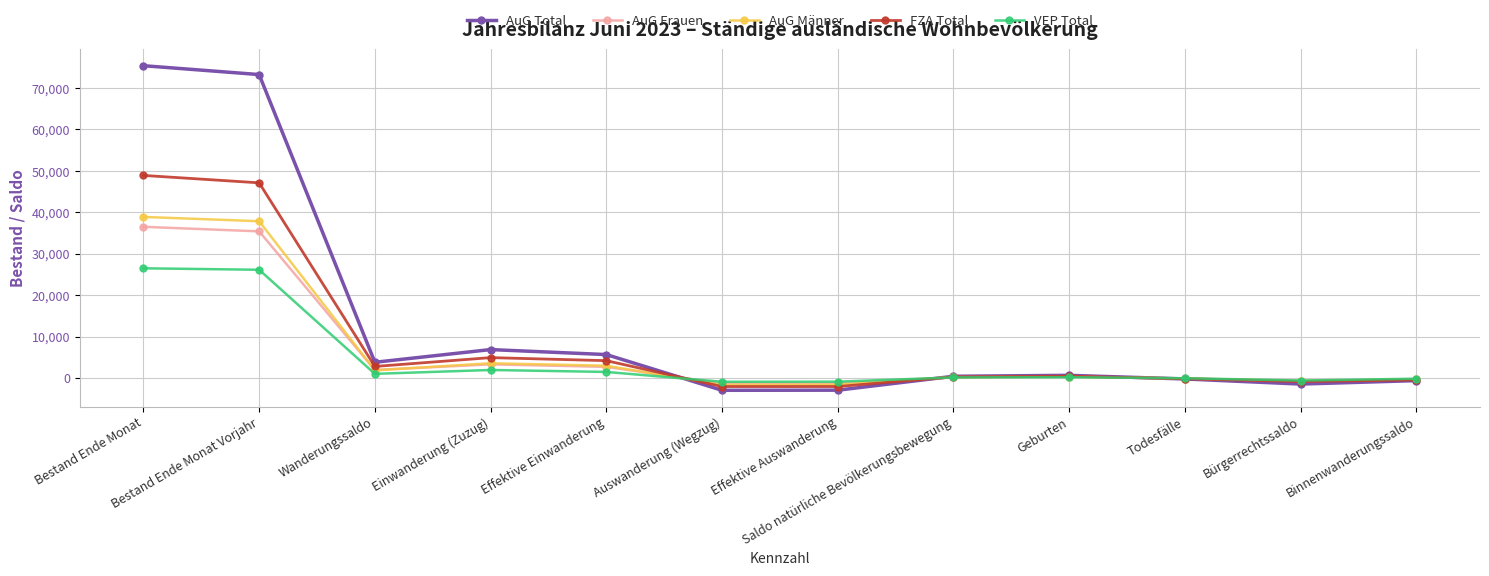

Which label corresponds to the largest value in the chart?

Bestand Ende Monat